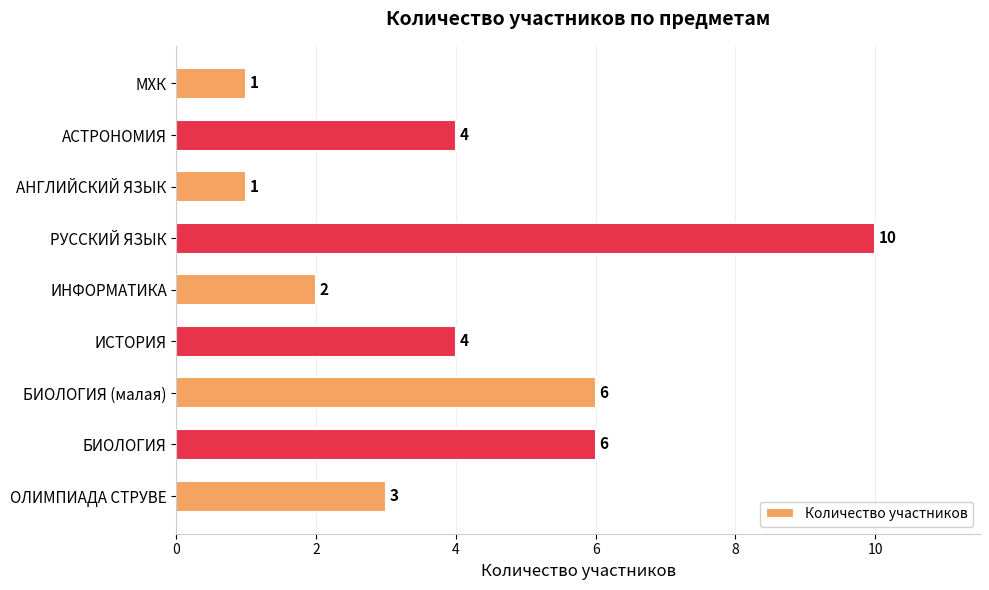

What is the sum of all values?

37